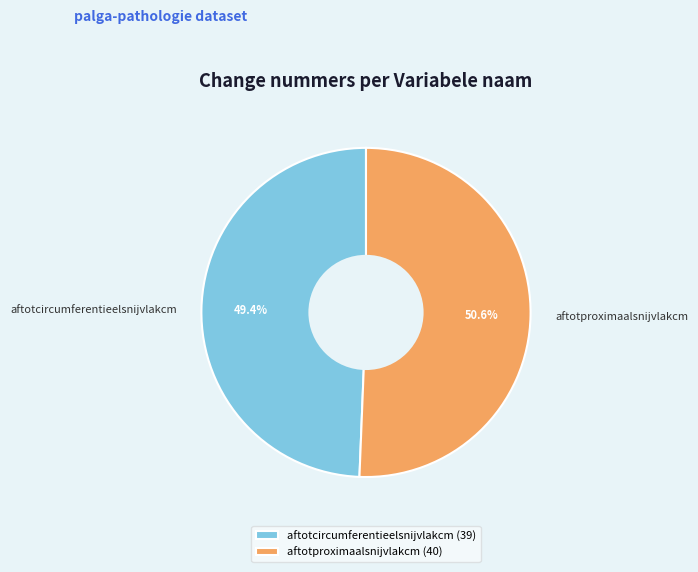

To the nearest percent, what portion does aftotproximaalsnijvlakcm represent?

51%